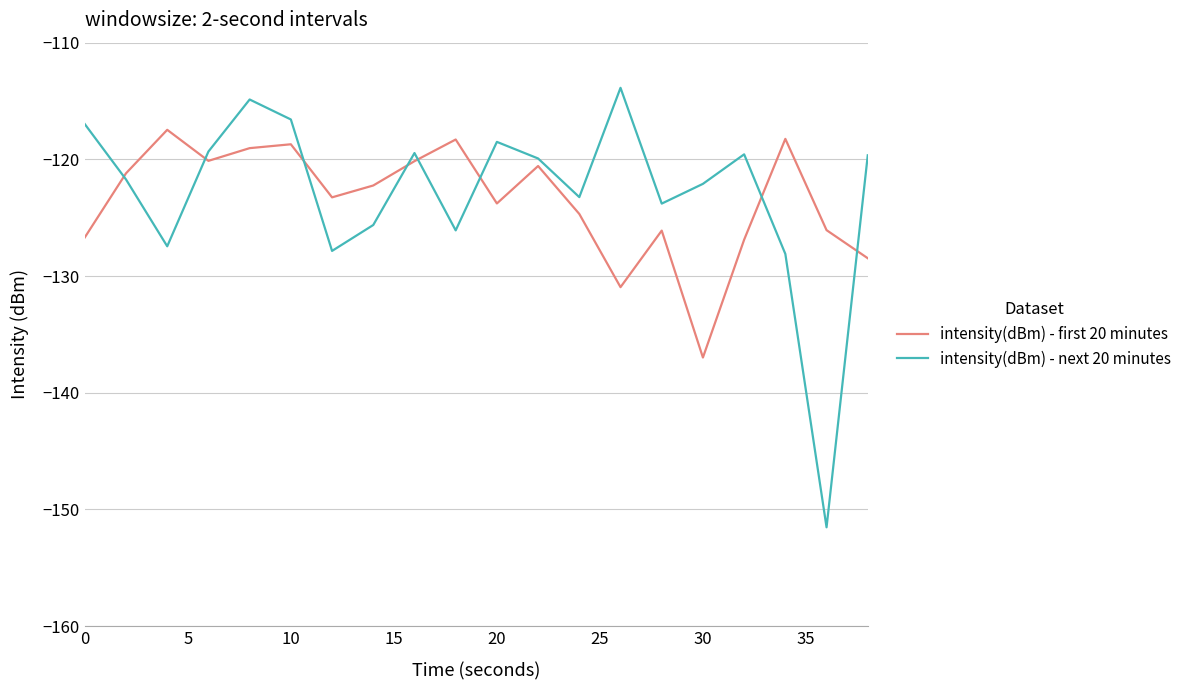

Rank the series by their maximum value, from highest to lowest.

intensity(dBm) - next 20 minutes, intensity(dBm) - first 20 minutes